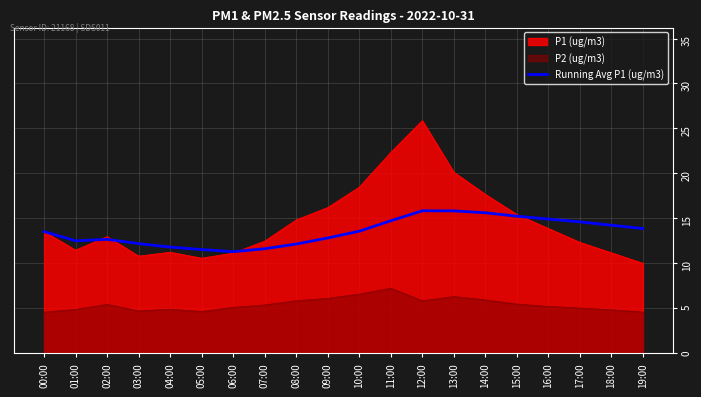

What is the difference between the highest and lowest values at 02:00?

7.5